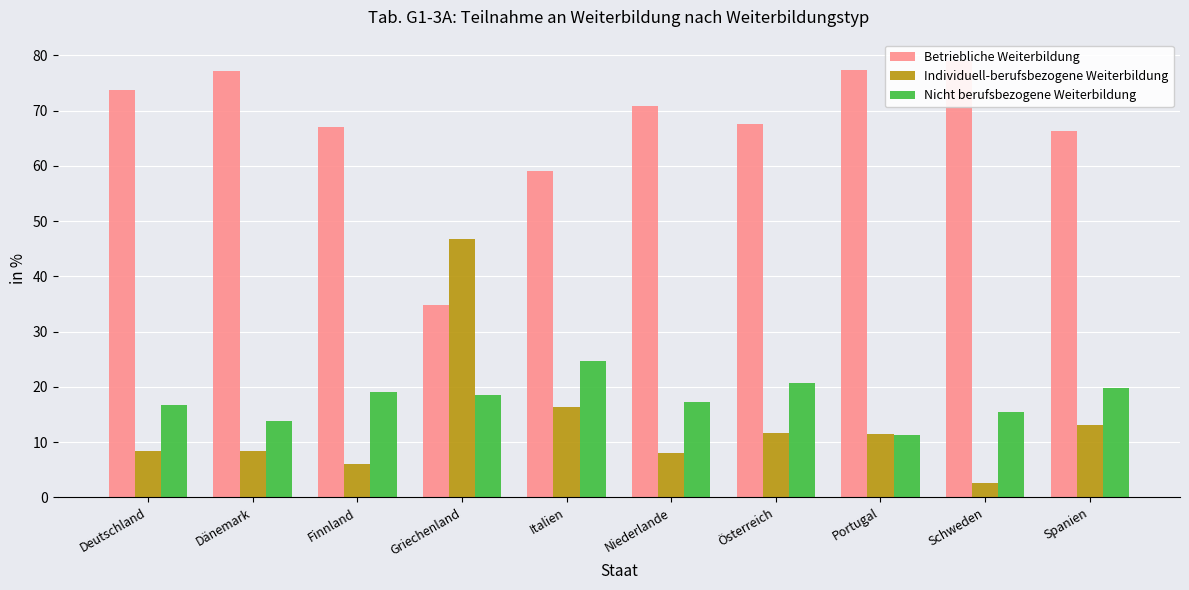

Which label corresponds to the largest value in the chart?

Schweden